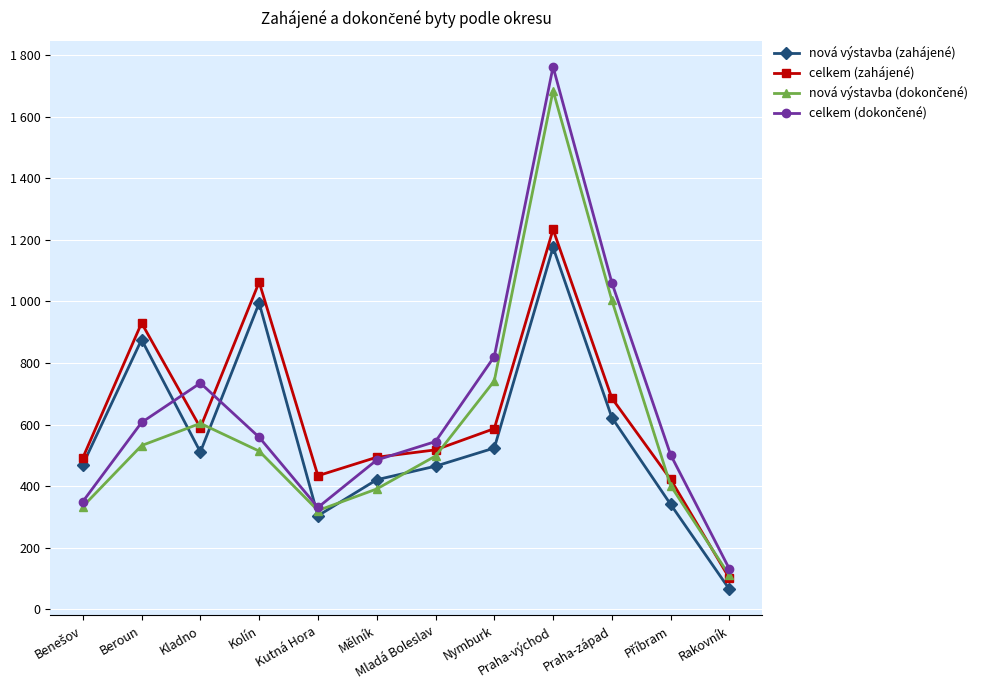

At how many categories does at least one series exceed 556?

6